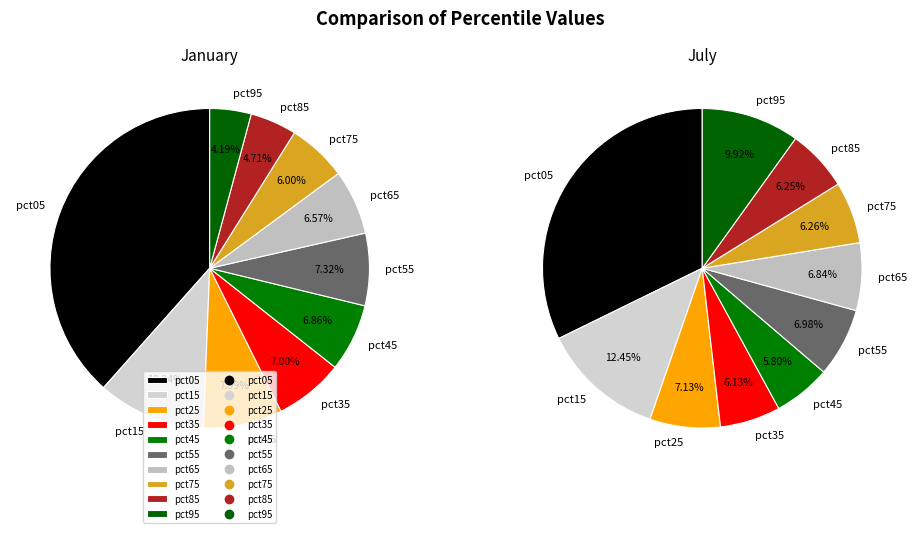

How many segments does this pie chart have?

10